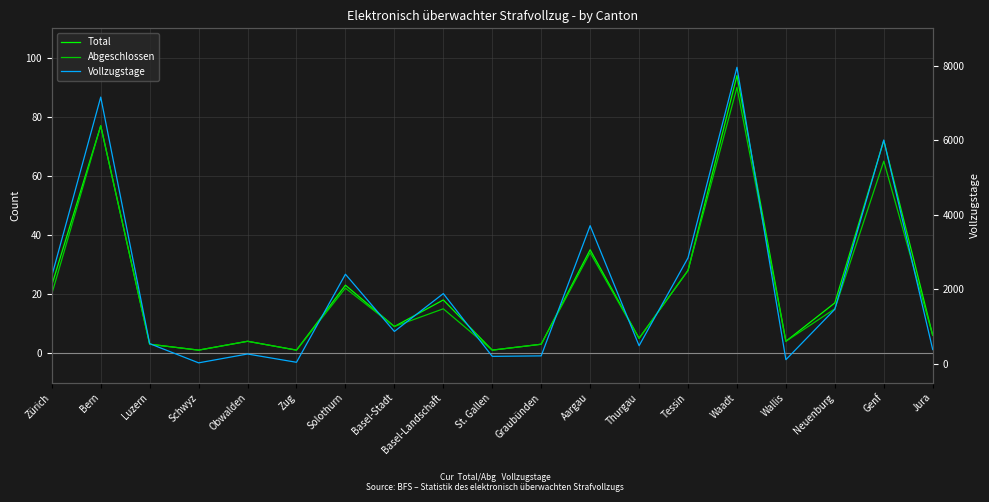

What is the difference between the maximum and minimum values in the Abgeschlossen series?

89